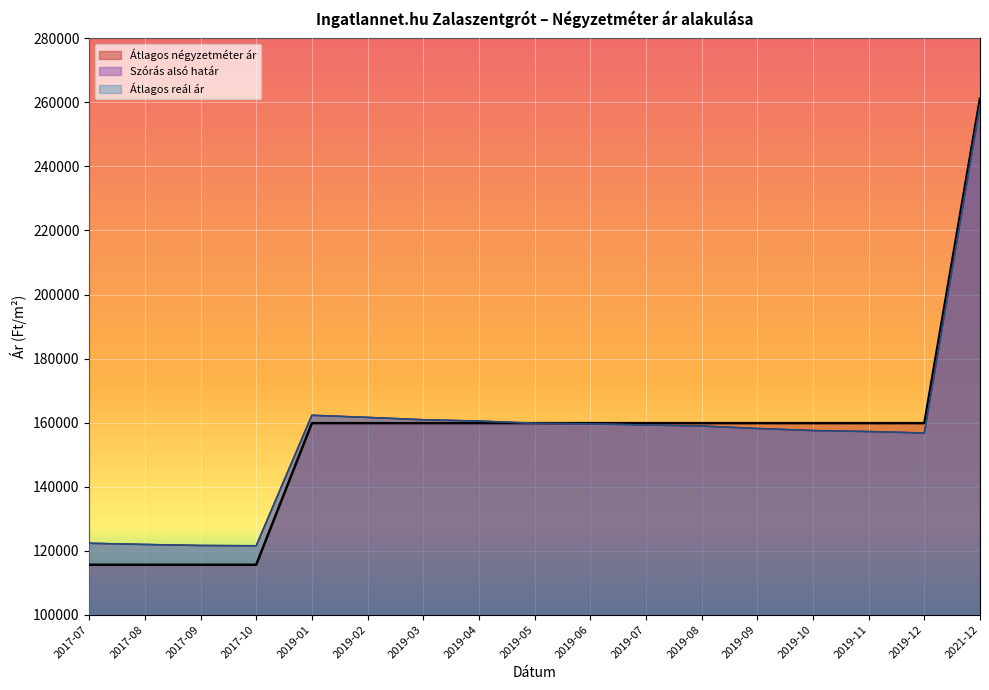

After their last crossing, which series has the higher values: Átlagos reál ár or Átlagos négyzetméter ár?

Átlagos négyzetméter ár